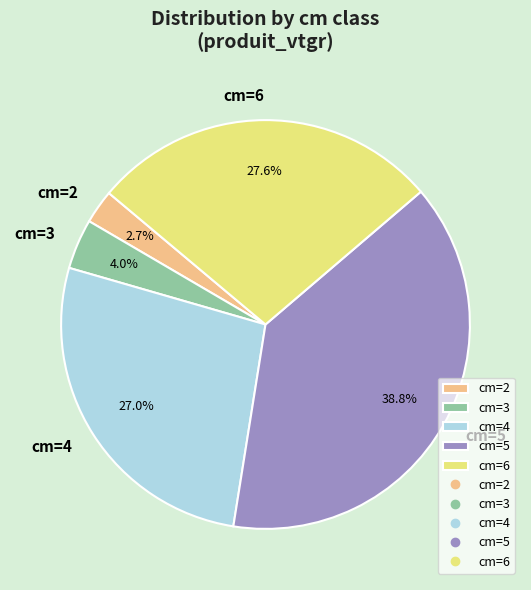

Combined, what portion of the pie is cm=4 and cm=5?

65.7%